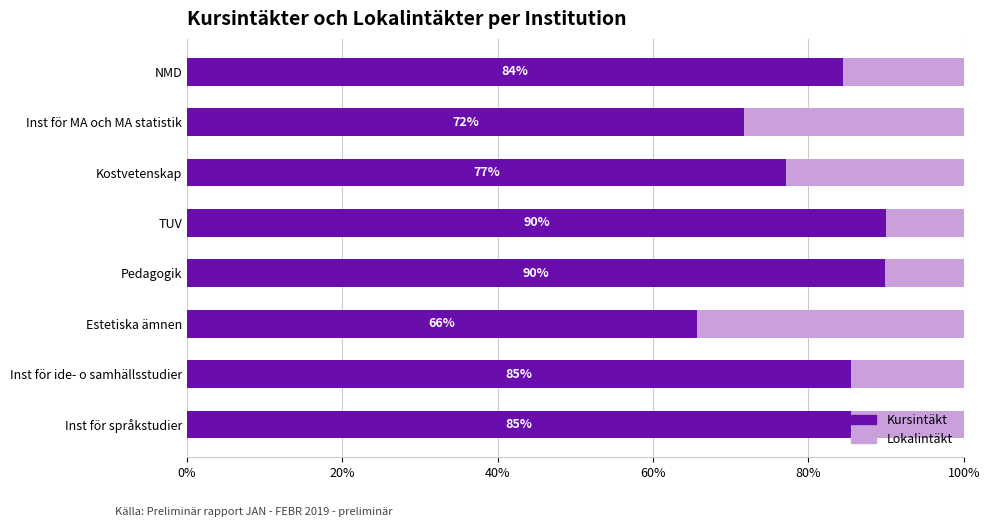

The Kursintäkt series shows 36.4 at NMD. True or false?

False